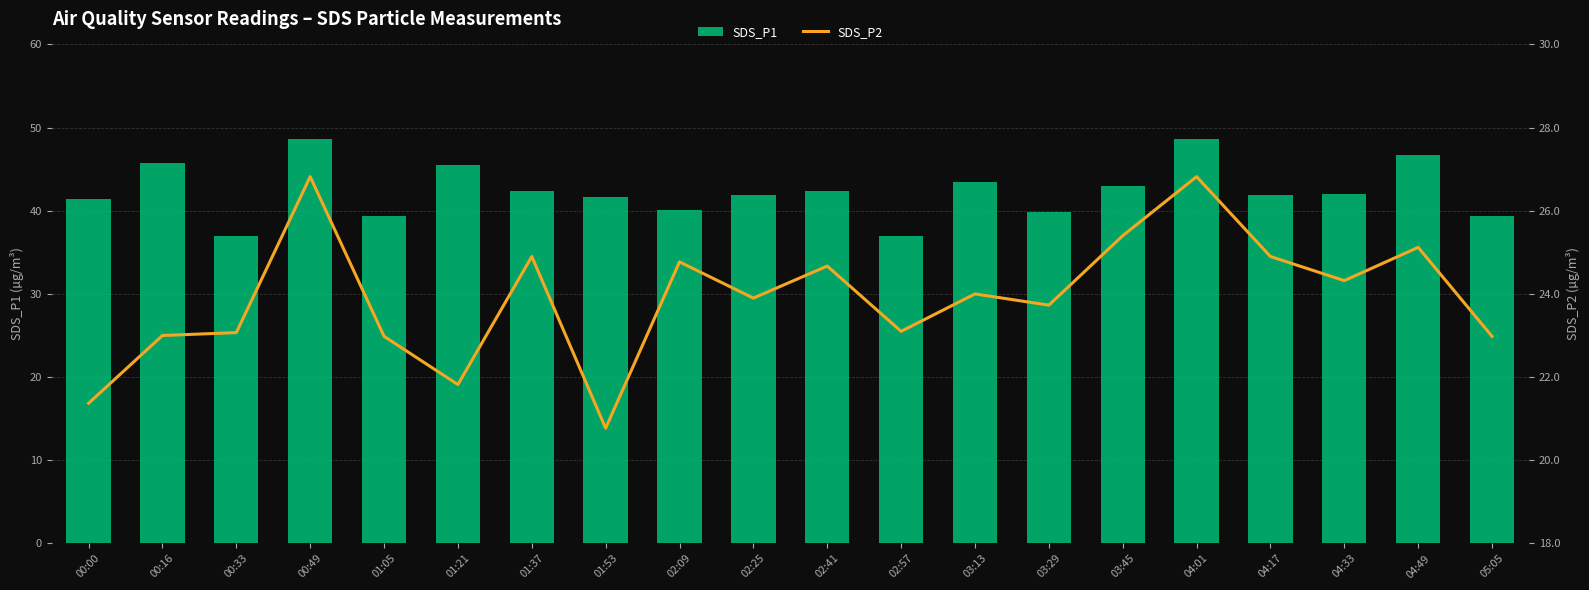

Which series has the largest range (max minus min)?

SDS_P1